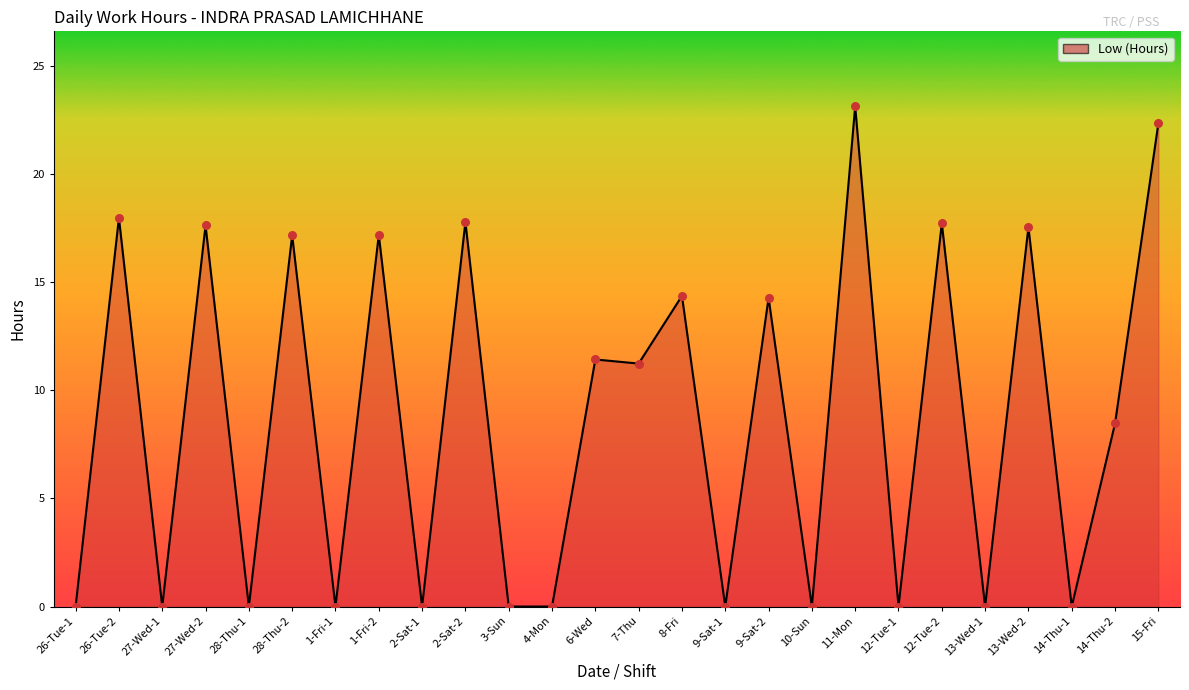

Which has a higher value, 12-Tue-2 or 1-Fri-2?

12-Tue-2